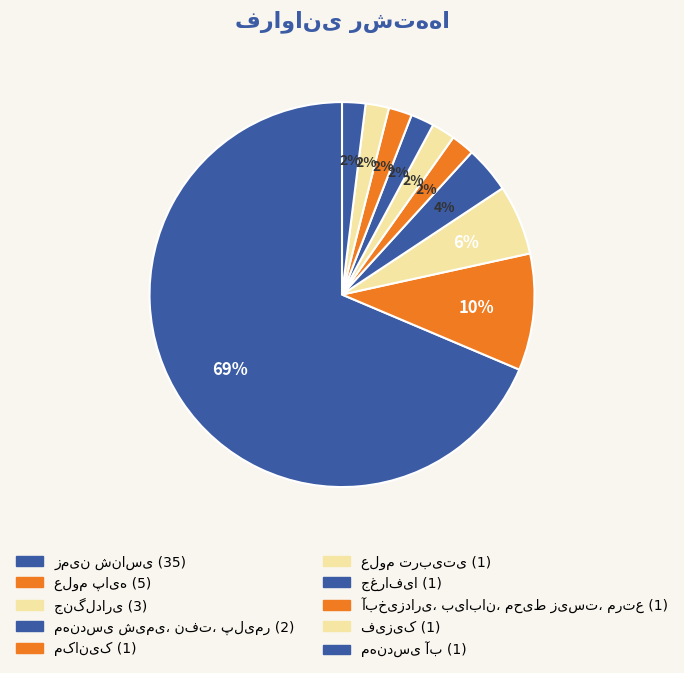

How many segments does this pie chart have?

10